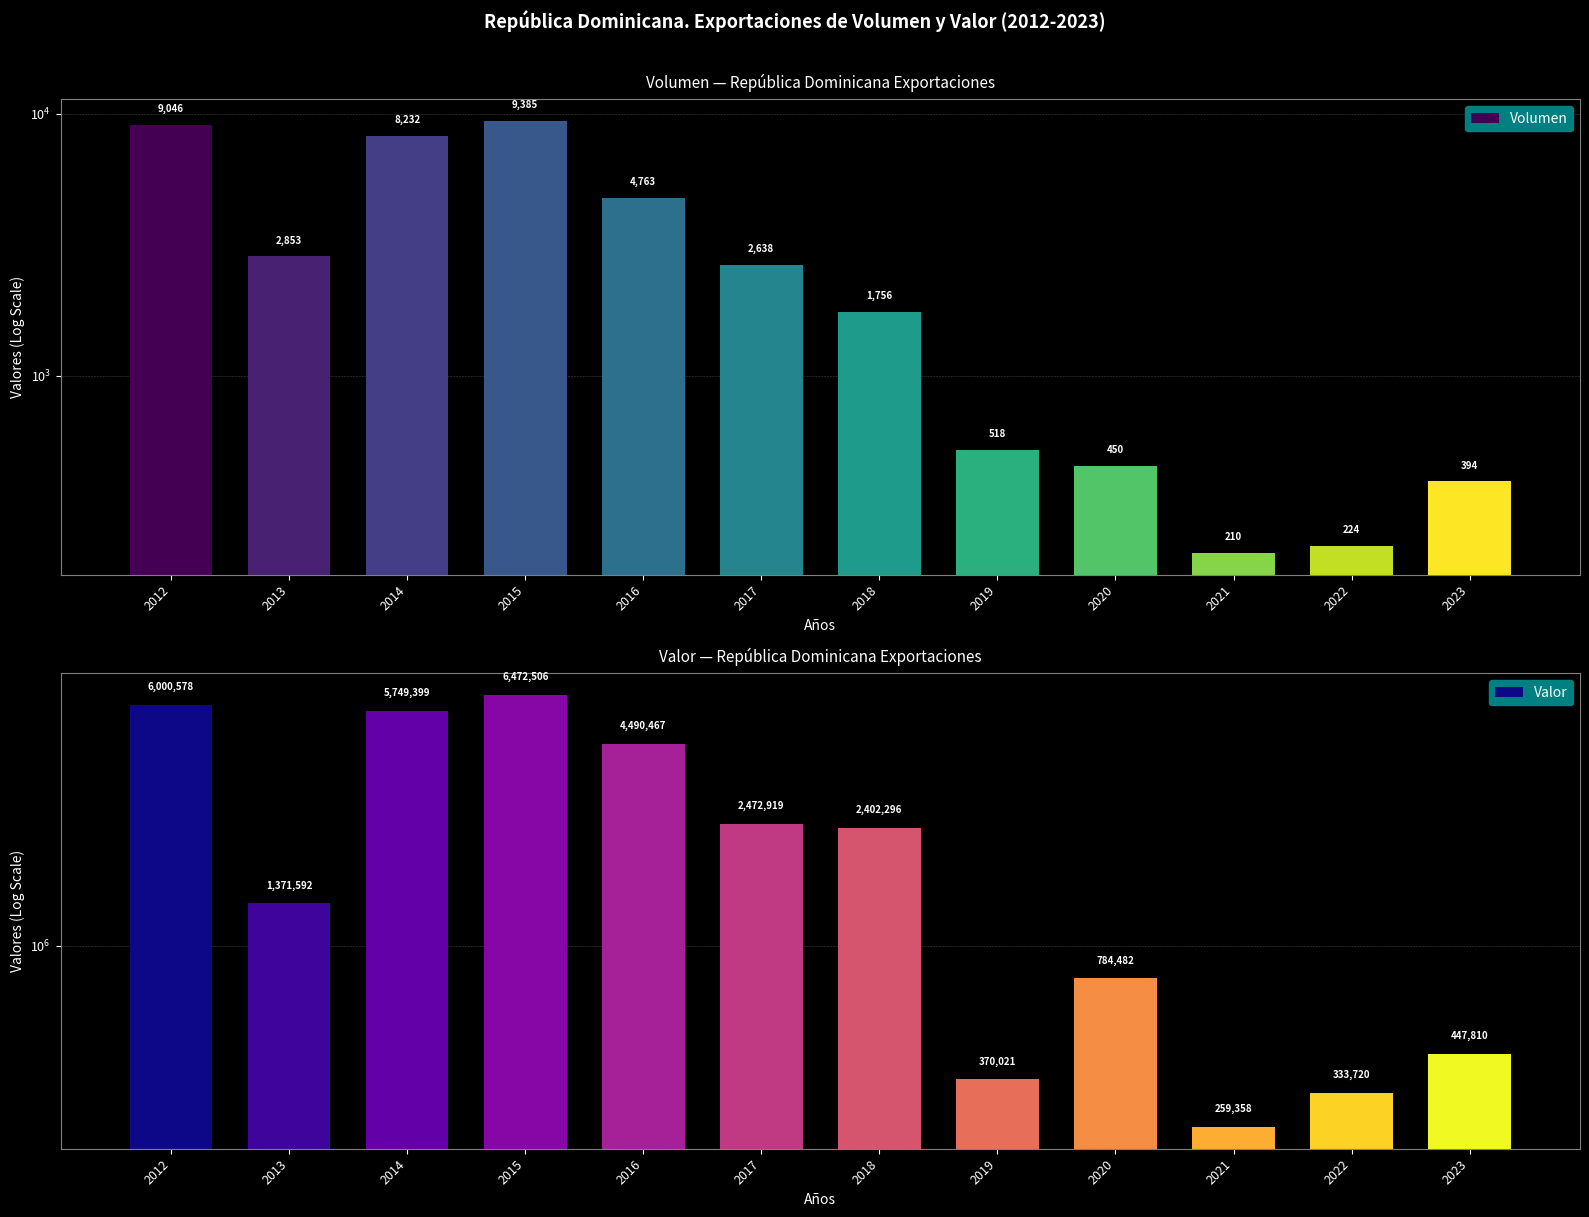

Which series has the widest spread of values?

Valor